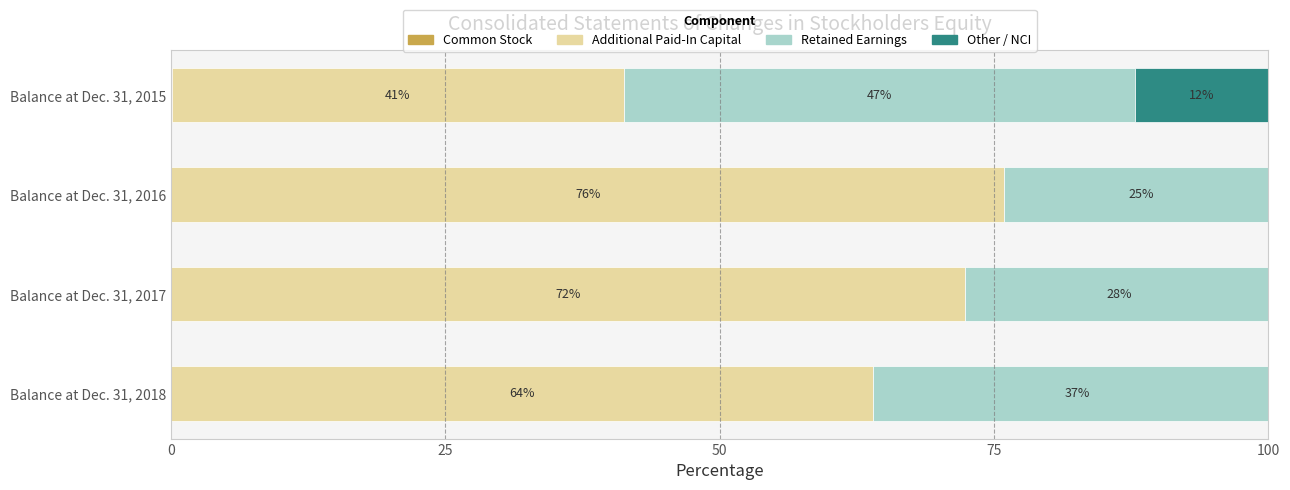

Which series has the largest range (max minus min)?

Additional Paid-In Capital